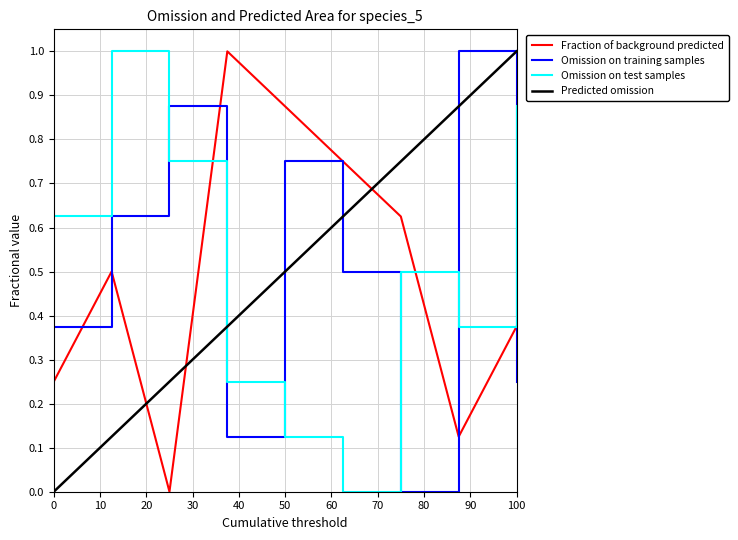

After their last crossing, which series has the higher values: Omission on test samples or Omission on training samples?

Omission on test samples